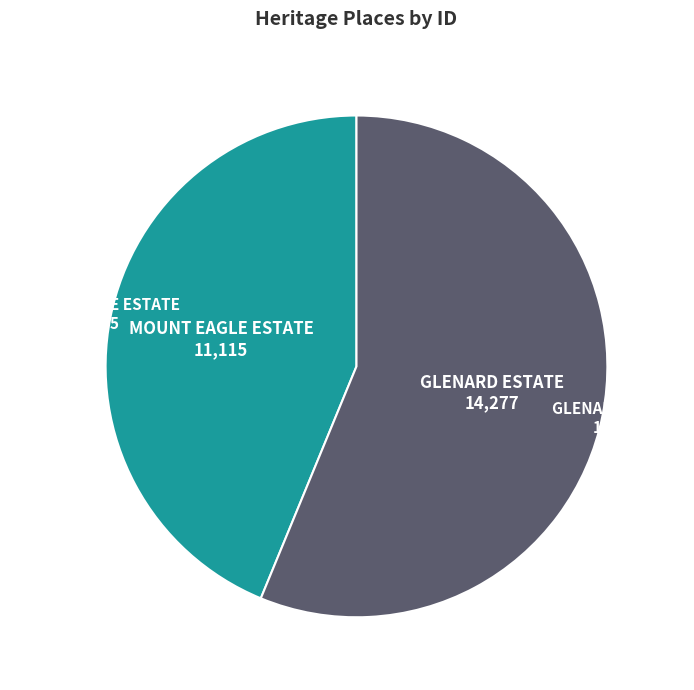

How many segments does this pie chart have?

2